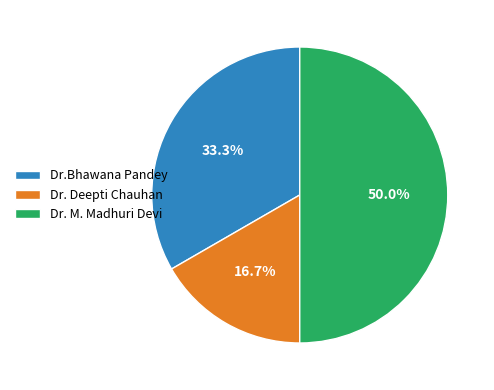

To the nearest percent, what portion does Dr.Bhawana Pandey represent?

33%